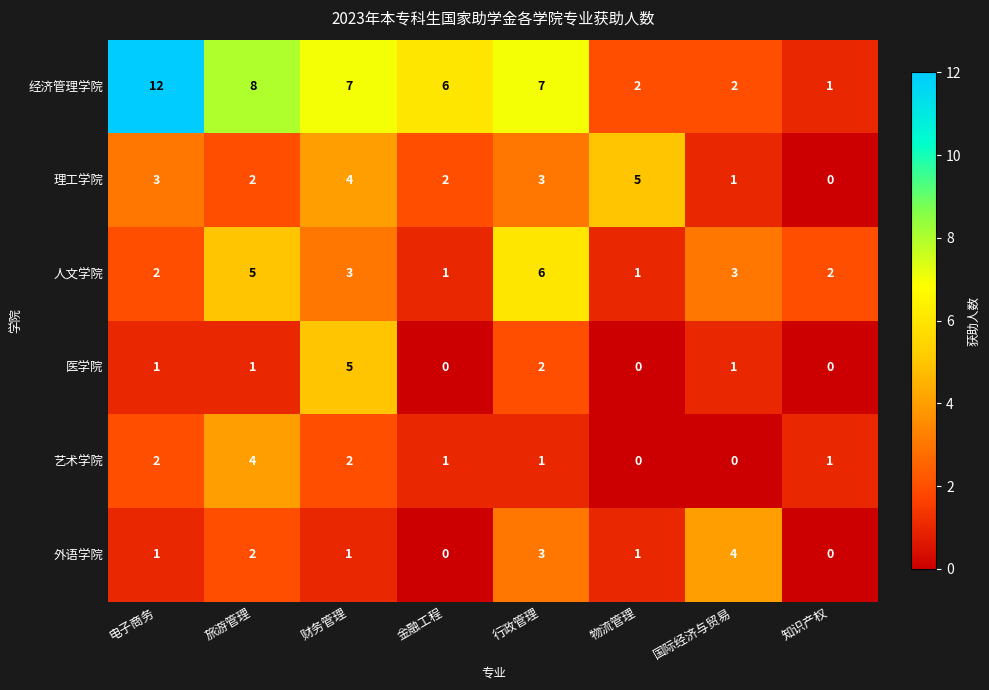

The value of 经济管理学院 at 行政管理 is 10. True or false?

False